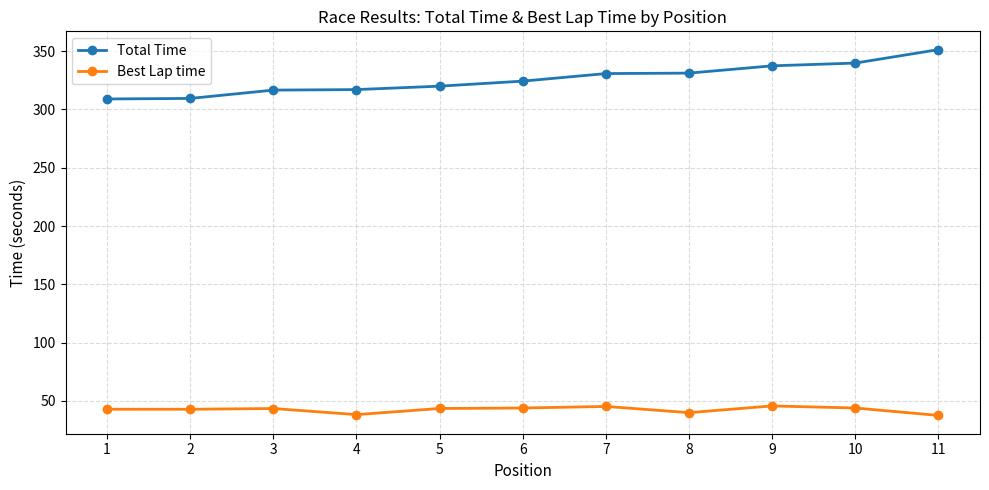

Is the value of Total Time at 5 greater than the value of Best Lap time at 9?

Yes